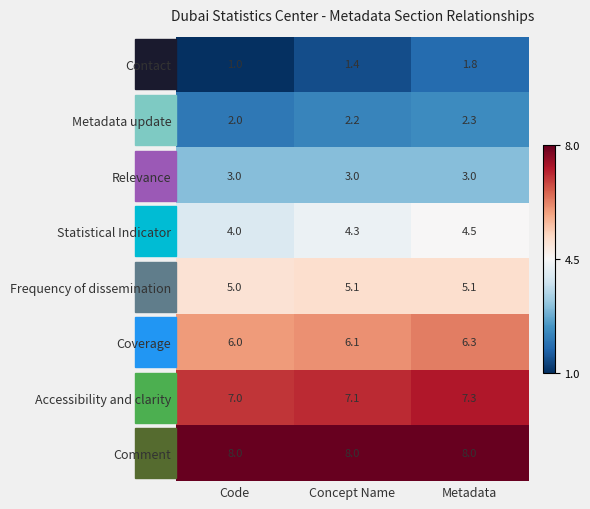

What is the total value across all series at Concept Name?

37.2